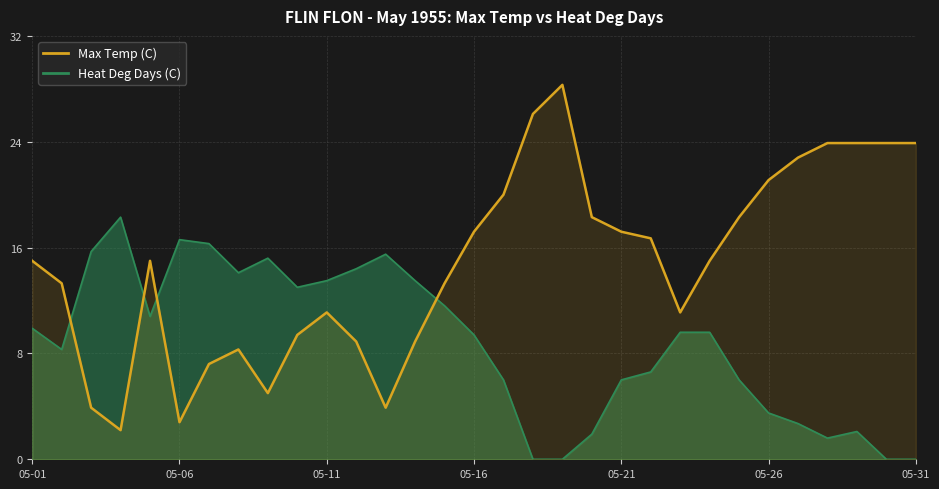

Where is Max Temp (C) nearest to the value 15?

05-01